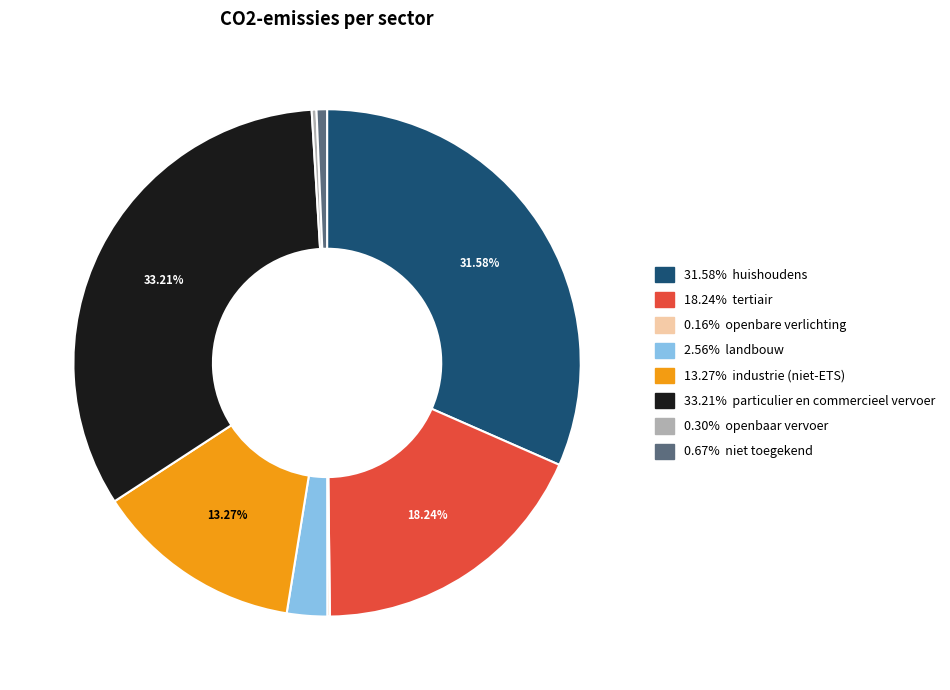

Does any single category account for the majority?

No